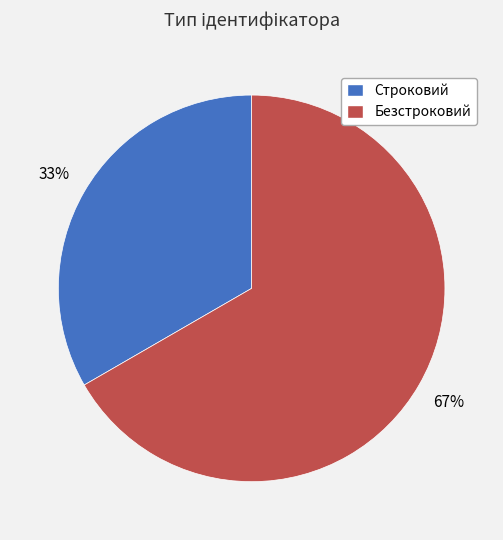

What is the ratio of the value at Безстроковий to the value at Строковий?

2.0